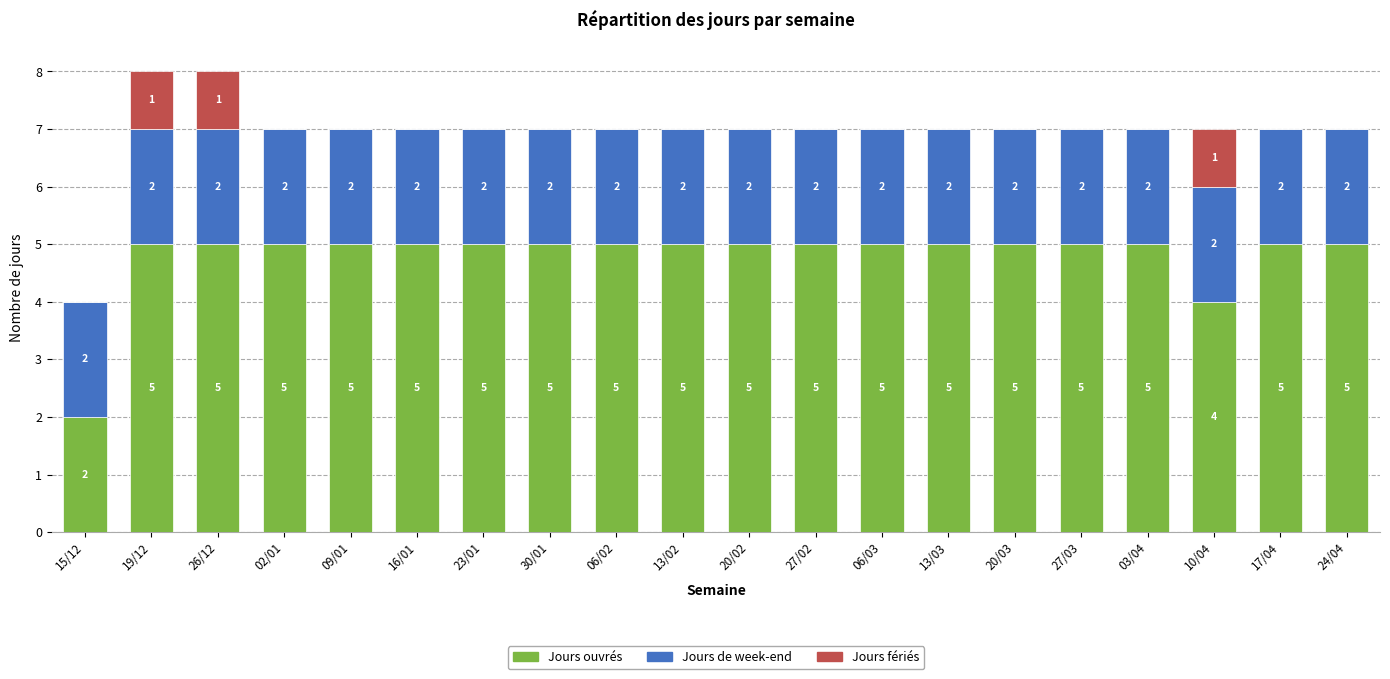

What is the total value across all series at 27/02?

7